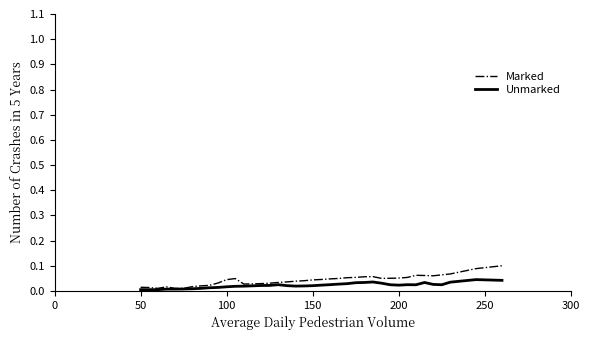

How many lines are shown in the chart?

2